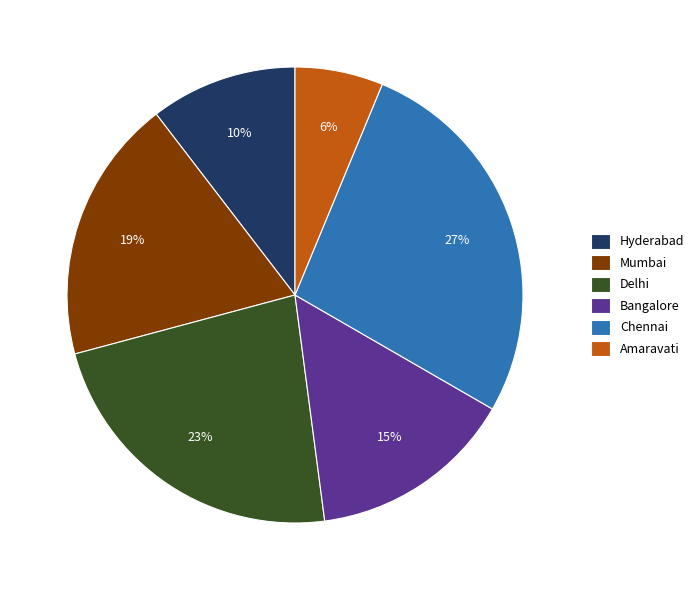

To the nearest percent, what is the difference between the Bangalore and Chennai slice percentages?

12%